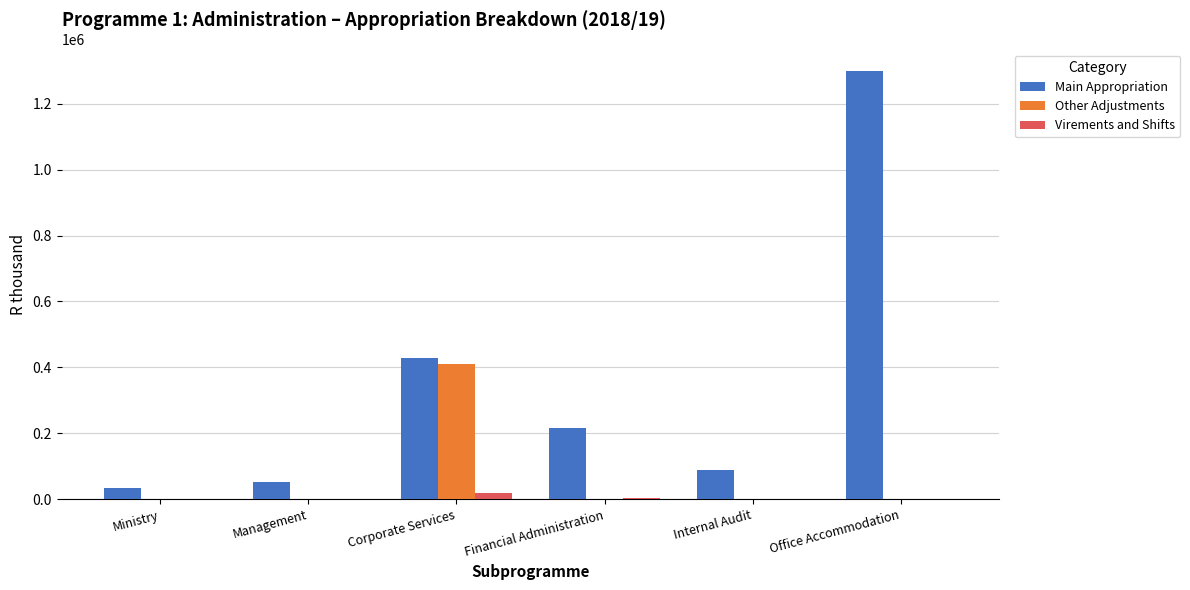

How many distinct data groups are displayed?

3